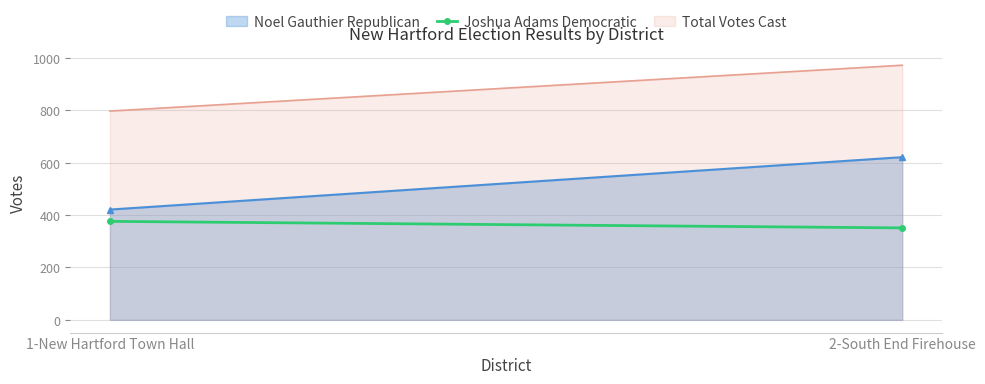

Which label corresponds to the largest value in the chart?

2-South End Firehouse